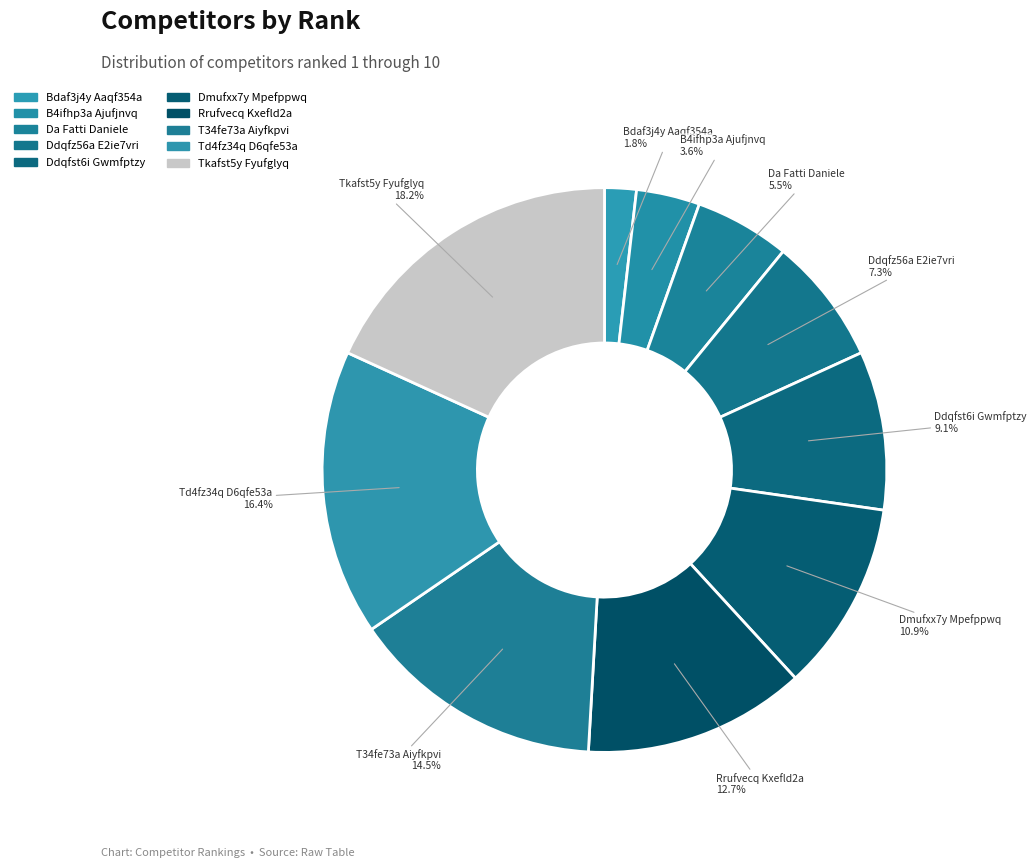

What is the ratio of the value at T34fe73a Aiyfkpvi to the value at Tkafst5y Fyufglyq?

0.8